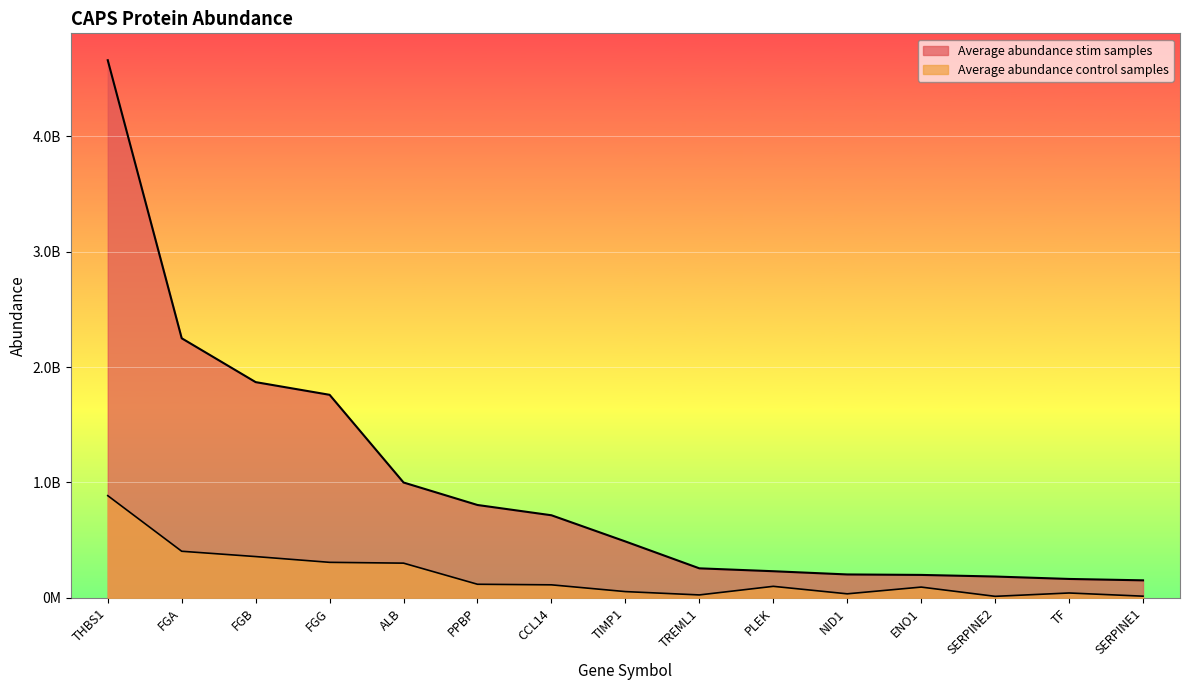

Reading left to right, list all the values displayed in this chart.

Average abundance stim samples: 4660000000	2250000000	1870000000	1760000000	1000000000	805000000	716000000	489000000	256000000	231000000	203000000	199000000	185000000	164000000	152000000
Average abundance control samples: 886000000	404000000	358000000	308000000	301000000	118000000	113000000	54400000	25500000	100000000	35100000	93500000	13300000	42300000	14700000